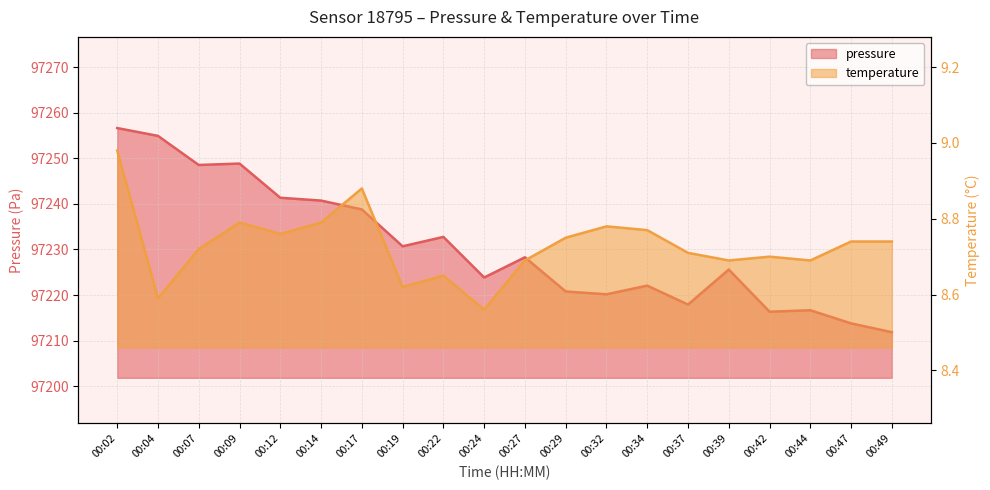

Which series changed the most between 00:04 and 00:19?

pressure